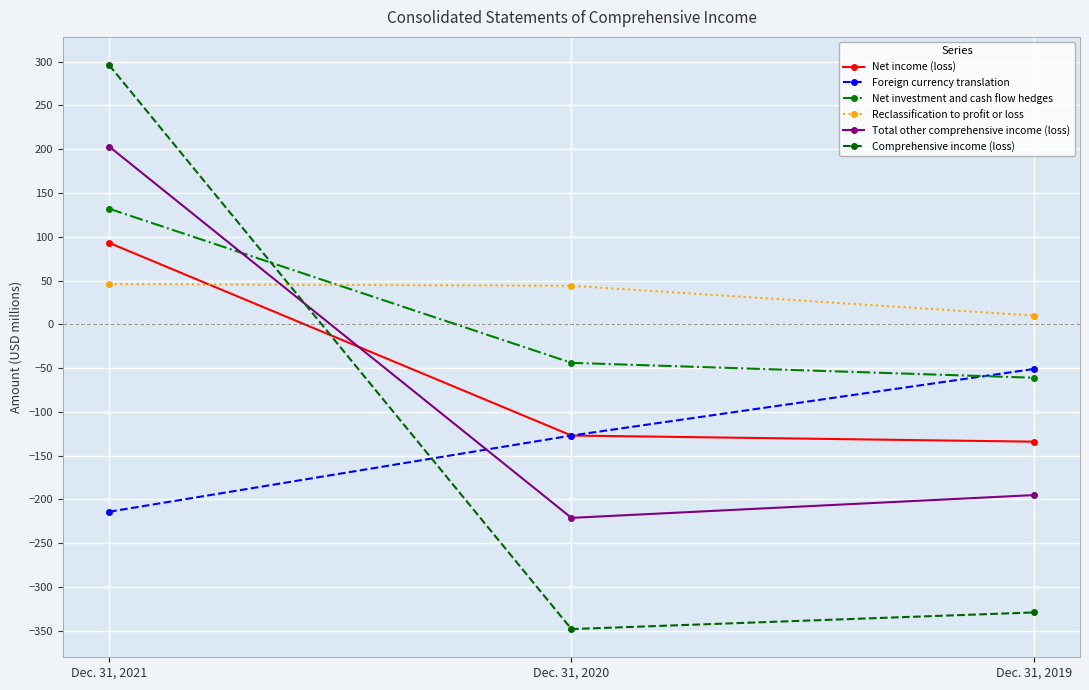

Rank the categories by Reclassification to profit or loss value from lowest to highest.

Dec. 31, 2019, Dec. 31, 2020, Dec. 31, 2021